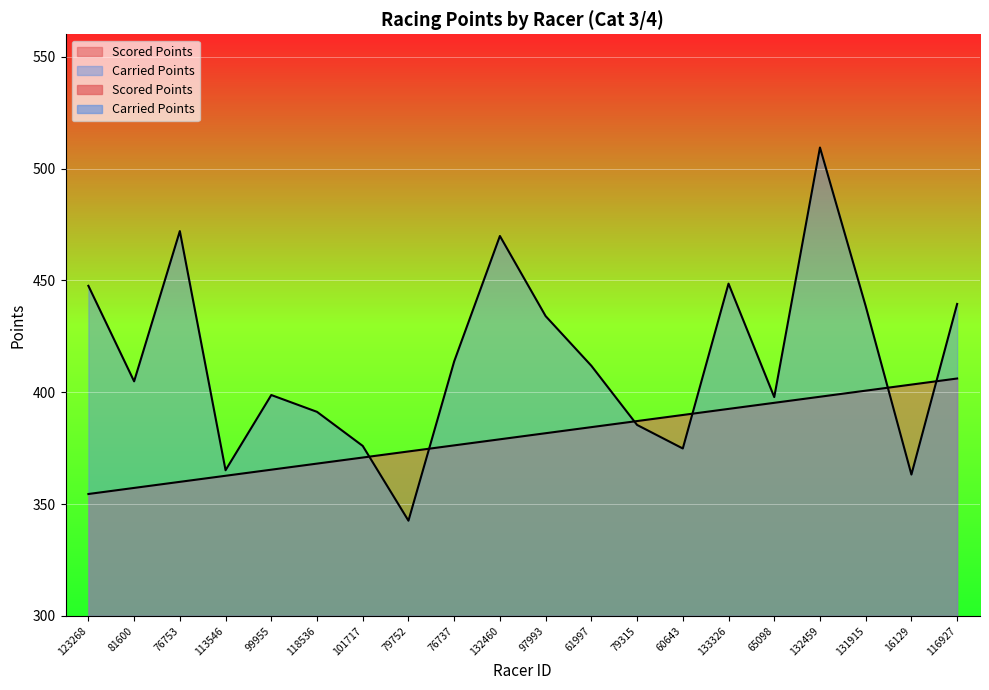

What are all the series names shown in the legend?

Scored Points, Carried Points